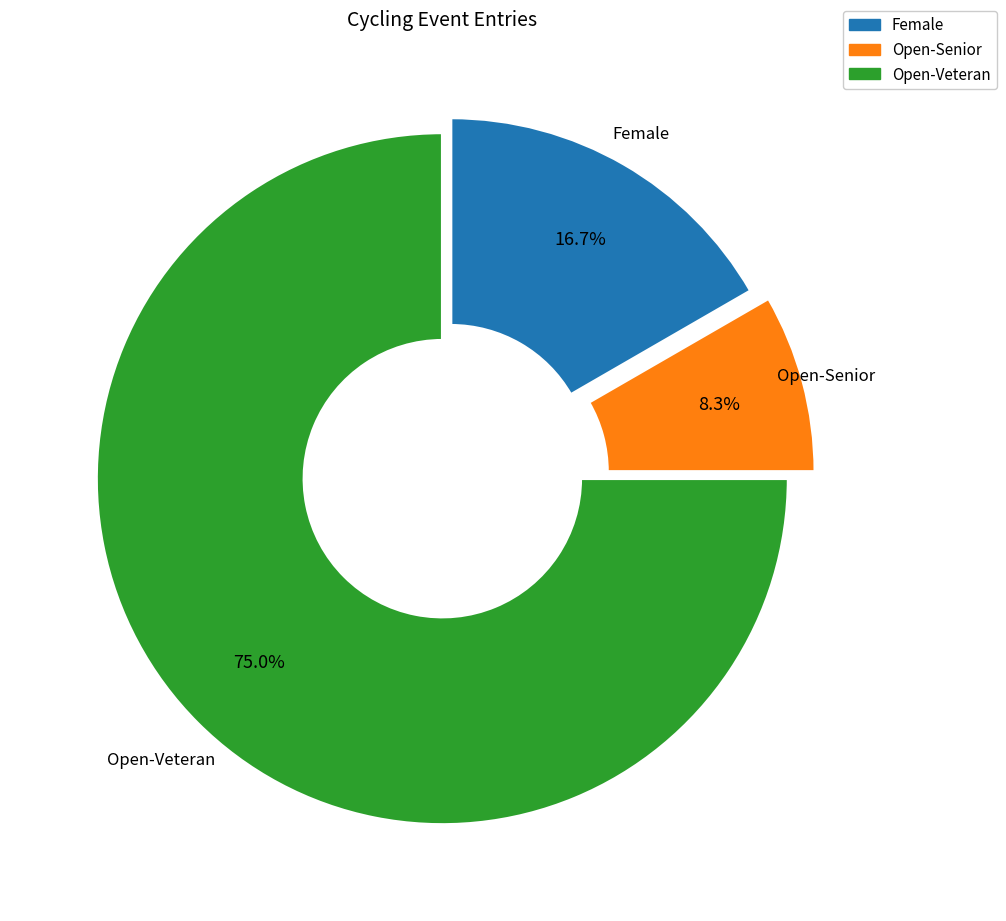

Which has a higher value, Open-Veteran or Open-Senior?

Open-Veteran